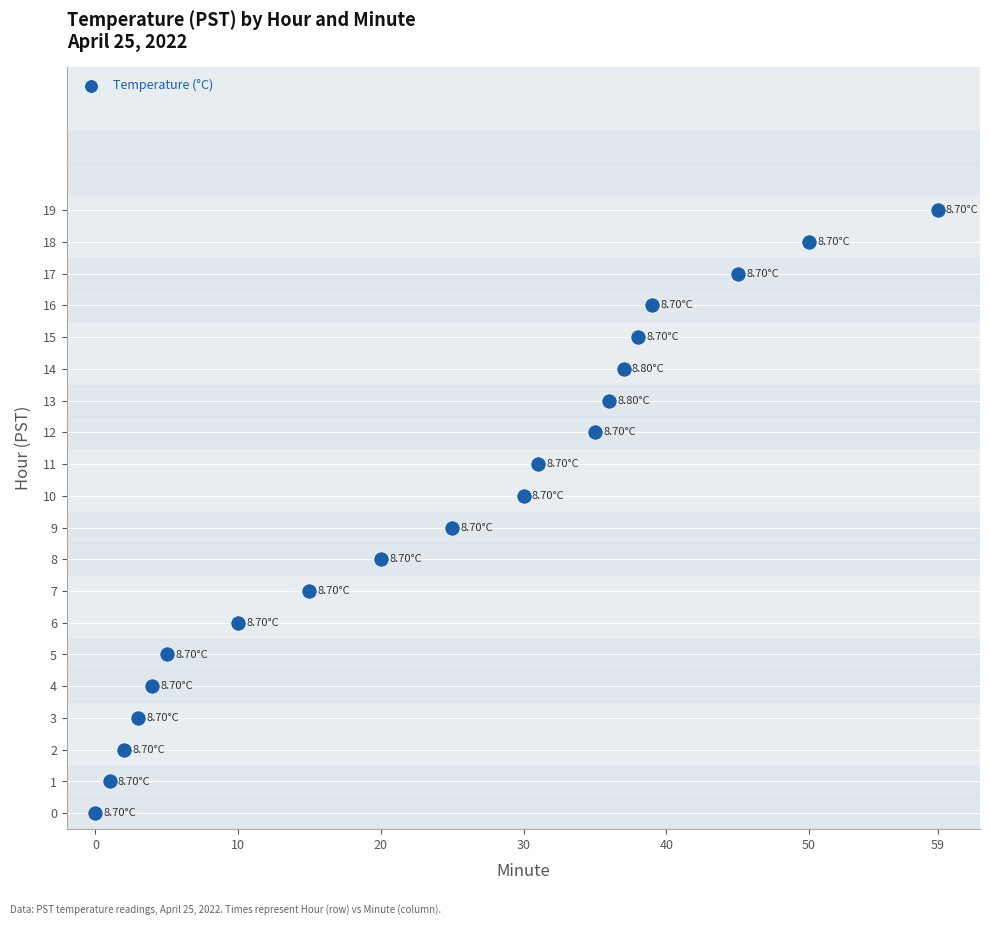

What is the range of Y values (max minus min)?

19